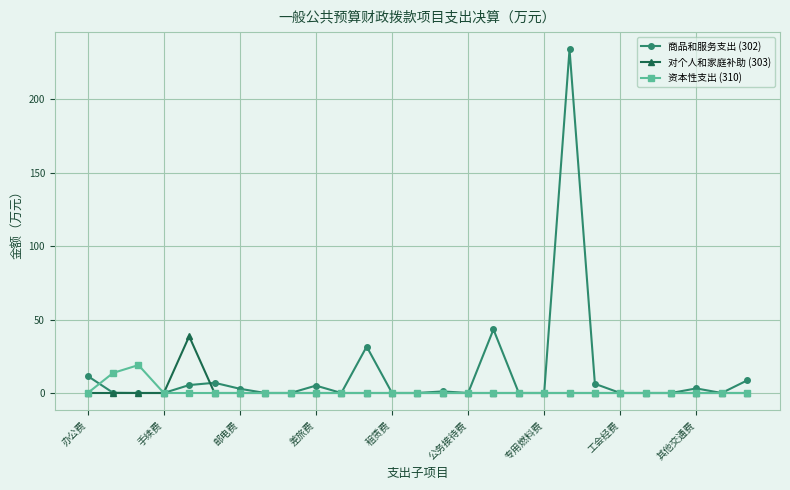

How many data points in 对个人和家庭补助 (303) are above 0?

1